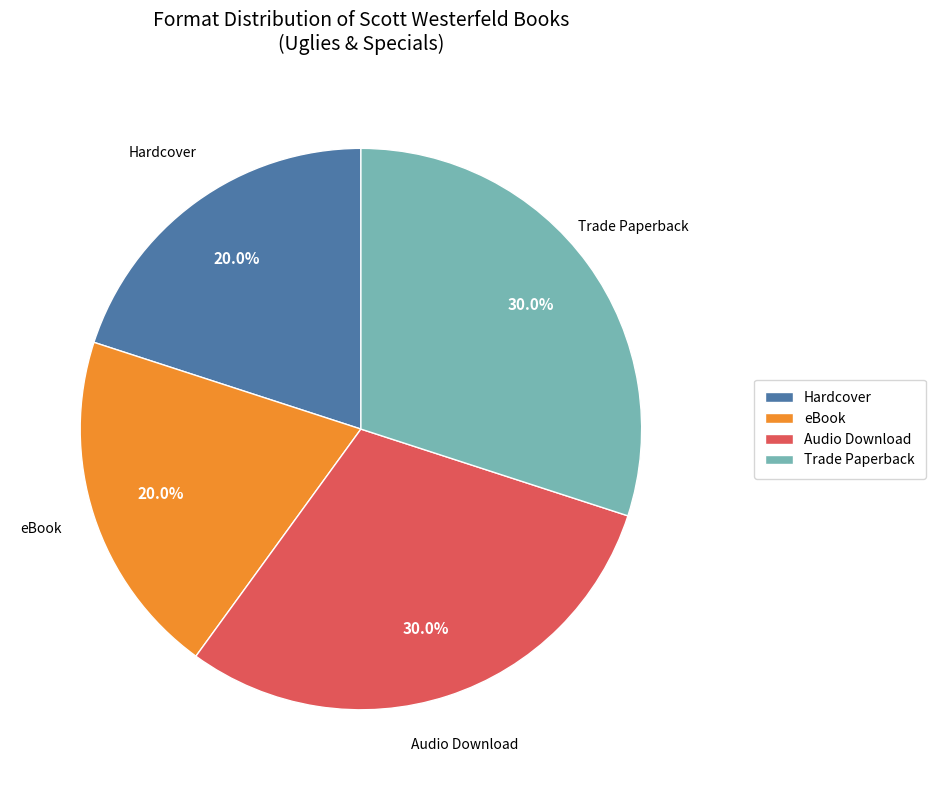

Approximately how many times larger is the value at eBook compared to Trade Paperback?

0.7